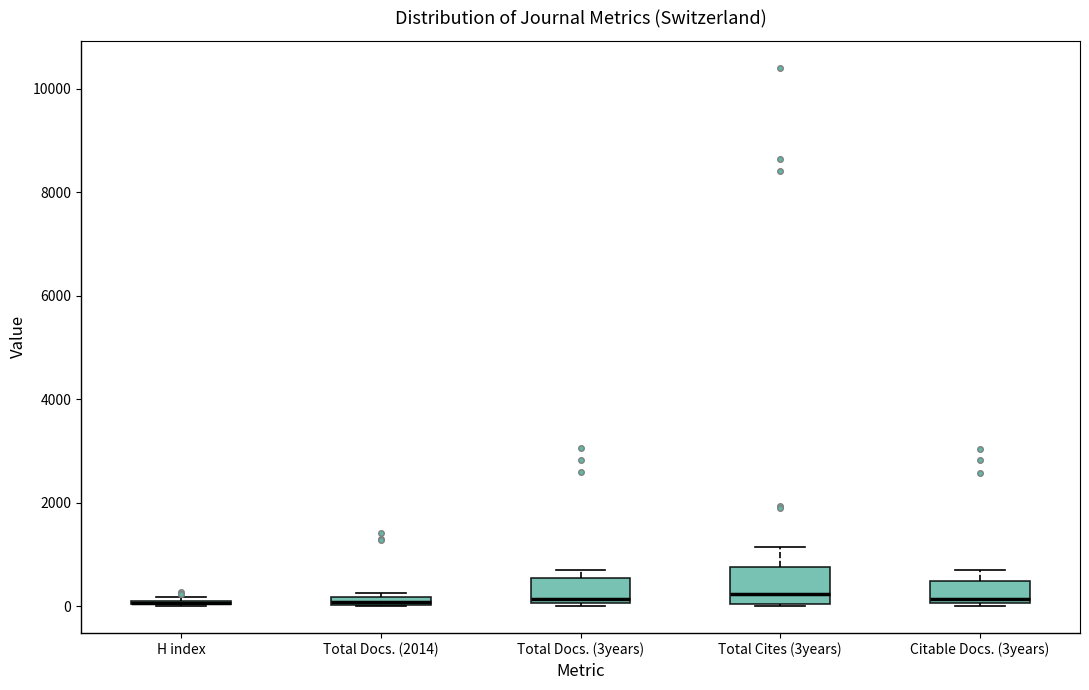

Comparing the boxes themselves (not the whiskers), which one is the tallest?

Total Cites (3years)